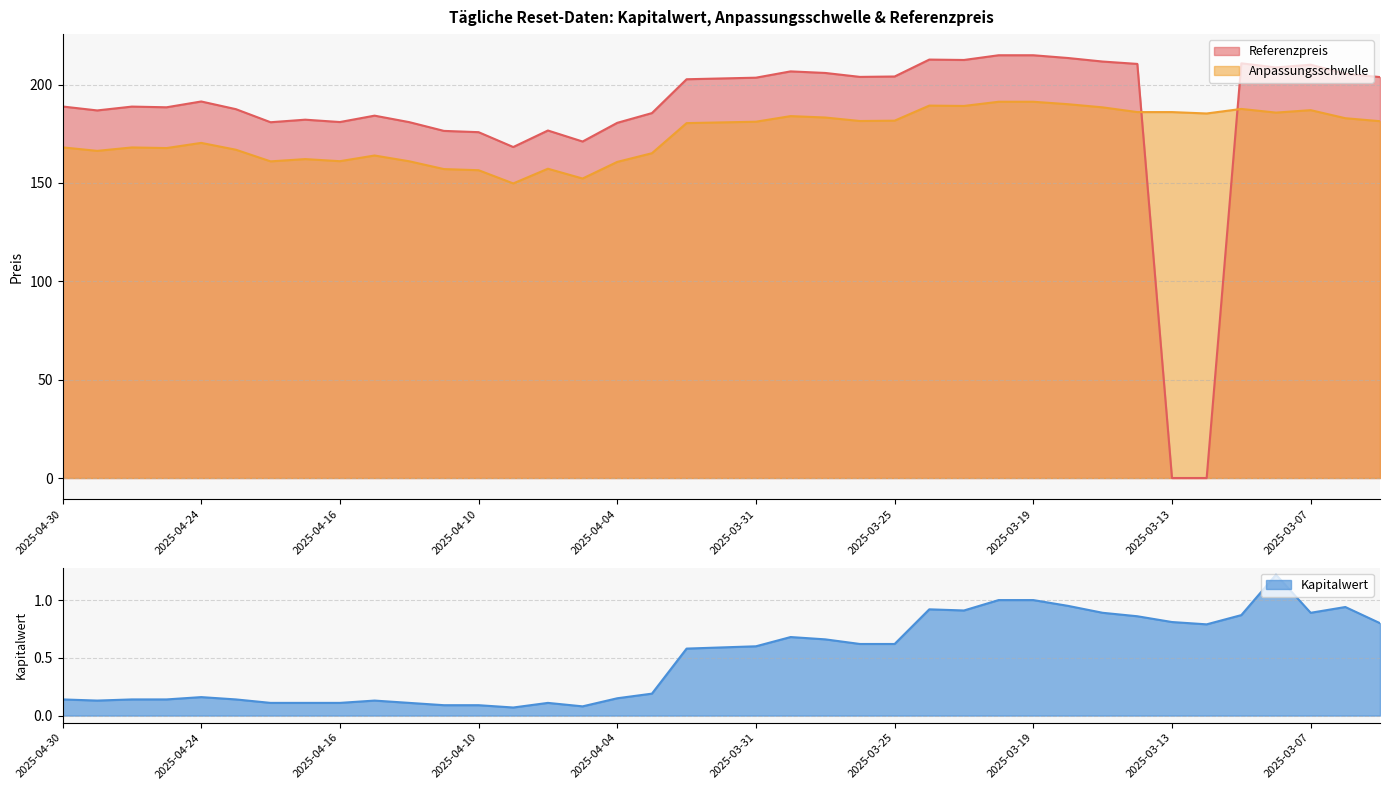

What is the label of the 15th point from the left?

2025-04-08